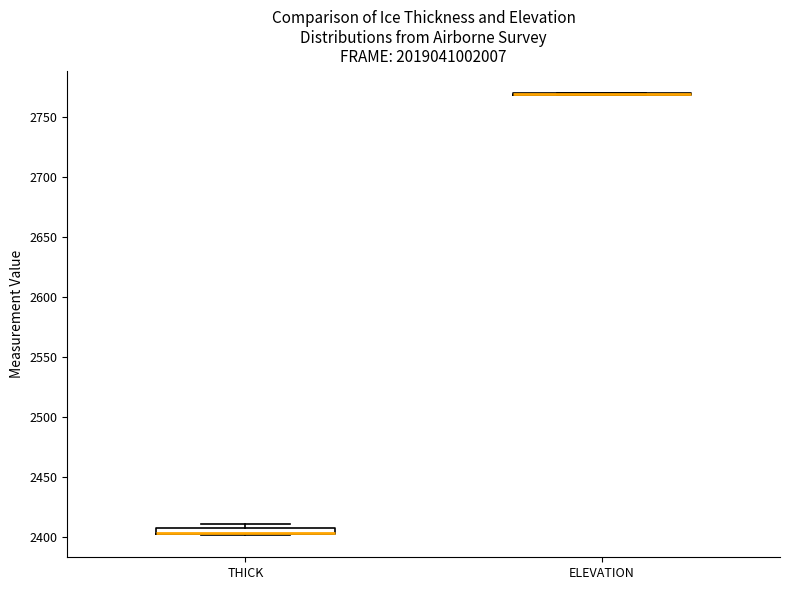

Where is the upper edge of the box for THICK on the y-axis? The values are not printed on the chart, so give them approximately, as read against the axis.

2405